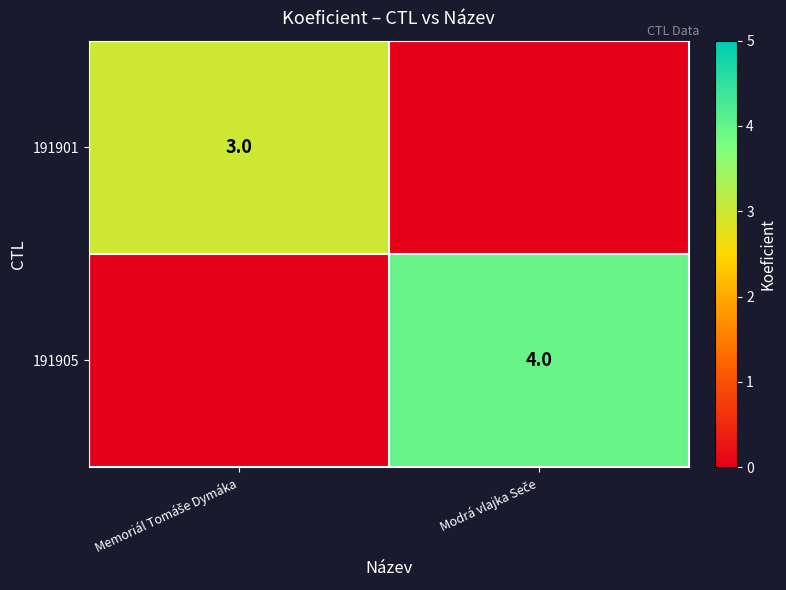

Which category has the lowest value in the 191905 series?

Memoriál Tomáše Dymáka